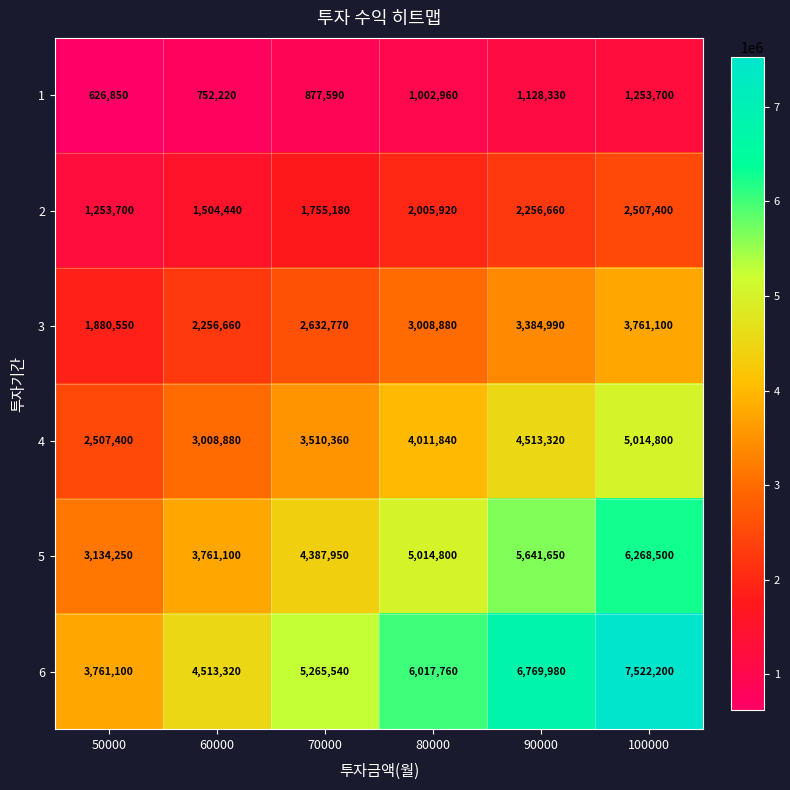

Which category has the highest value across all series?

100000